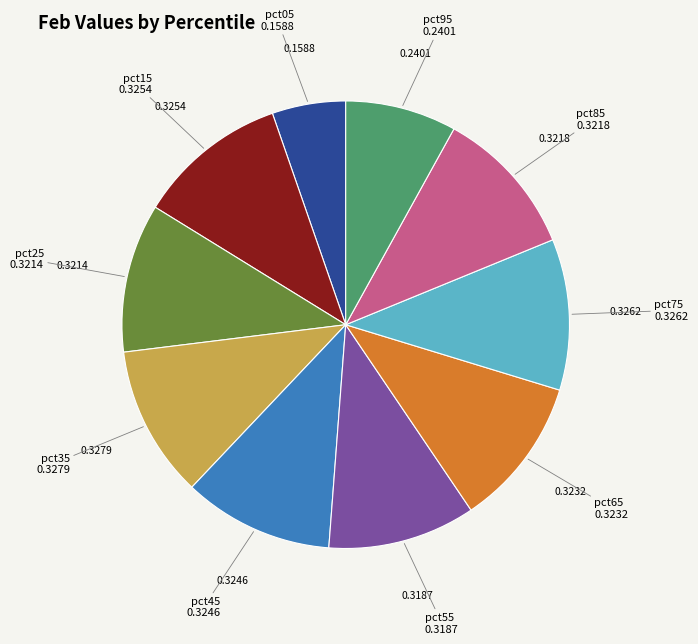

Does any single category account for the majority?

No